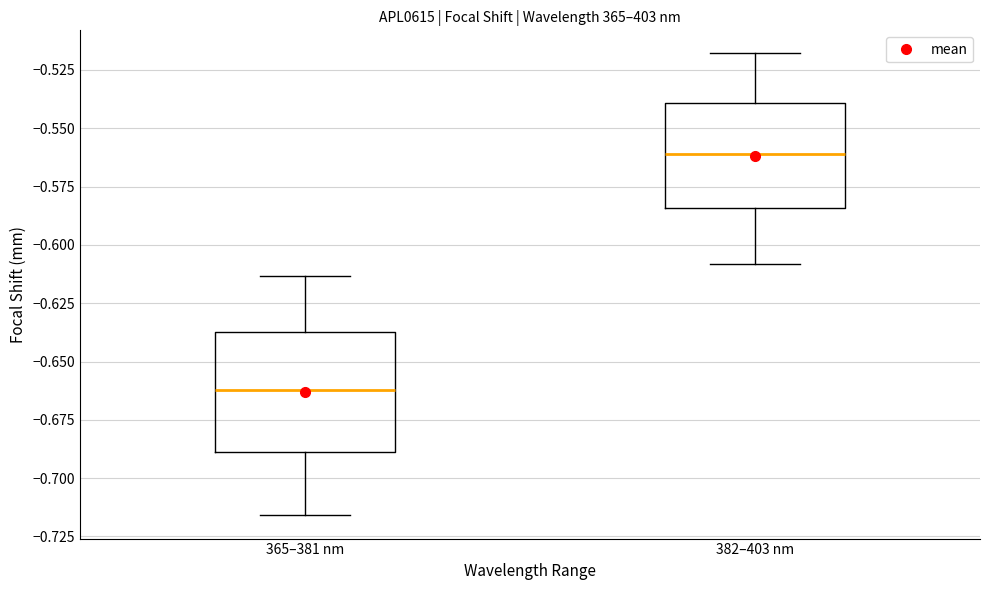

Reading left to right, transcribe this box plot: for each box, give where its median line is, the range the box spans, and where its two whiskers end, as read against the y-axis. The values are not printed on the chart, so give them approximately, as read against the axis.

365–381 nm: median -0.660, box -0.690 to -0.635, whiskers -0.715 to -0.615
382–403 nm: median -0.560, box -0.585 to -0.540, whiskers -0.610 to -0.520